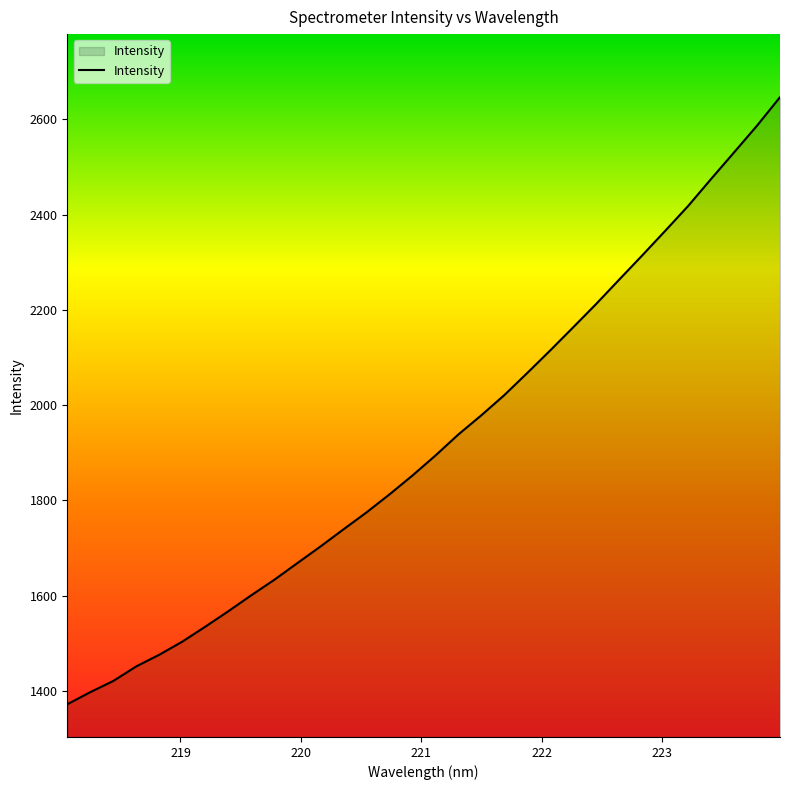

What is the greatest value displayed?

2646.3